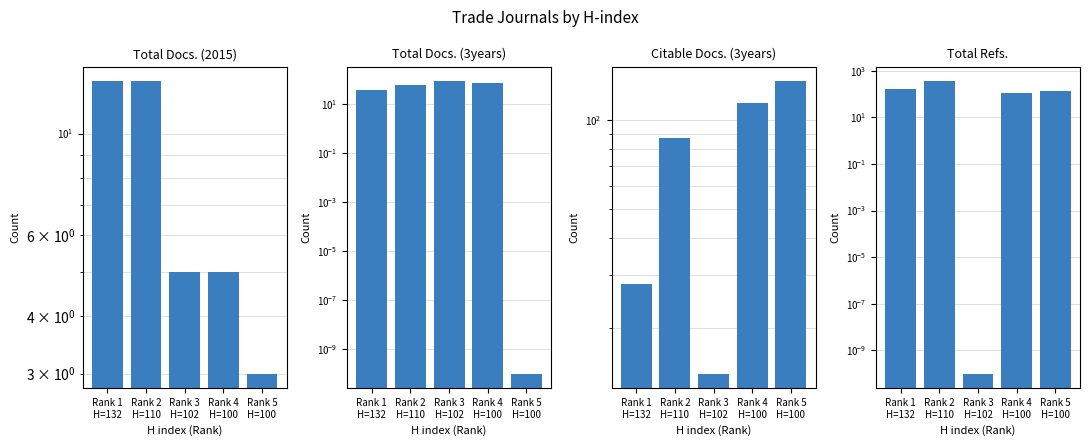

At Rank 3
H=102, list the series in order from largest to smallest.

Total Docs. (3years), Citable Docs. (3years), Total Docs. (2015), Total Refs.